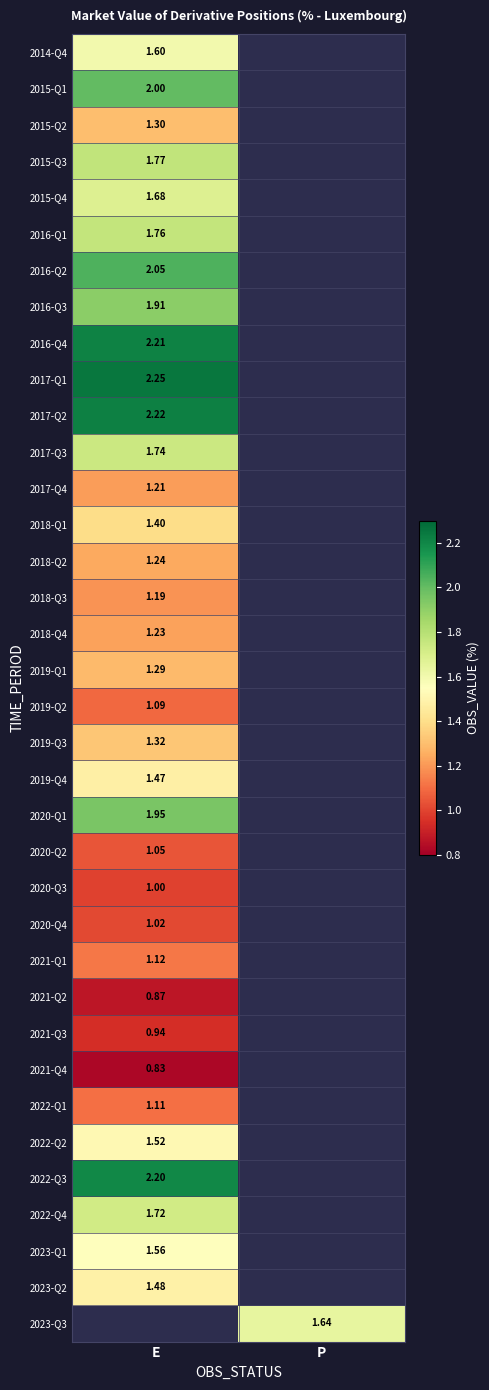

How many values in 2015-Q4 are above zero?

1